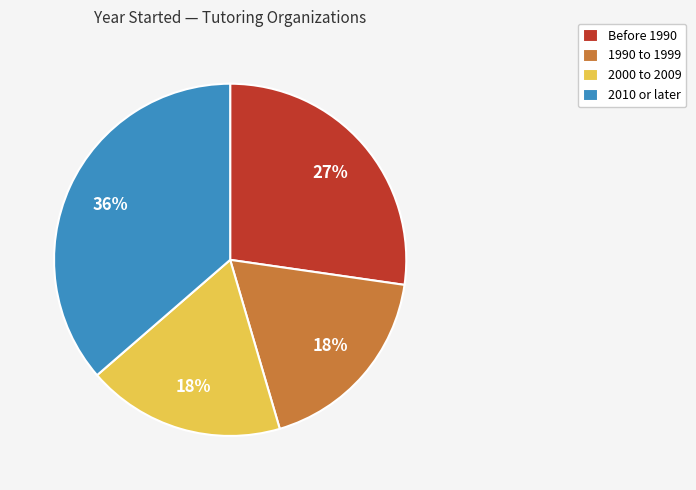

To the nearest percent, what is the average slice percentage?

25%